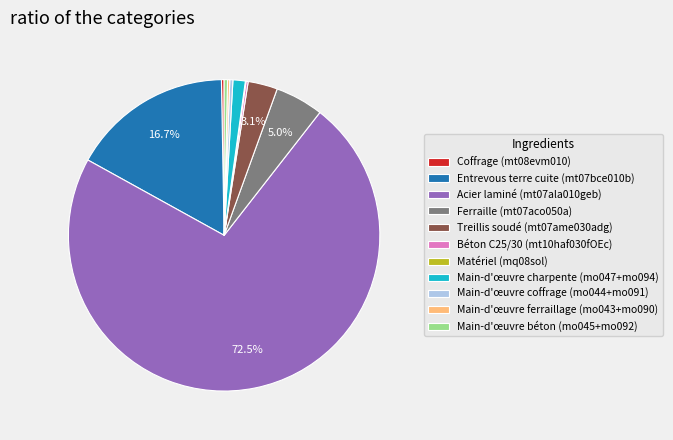

What is the largest slice in the pie chart?

Acier laminé (mt07ala010geb)